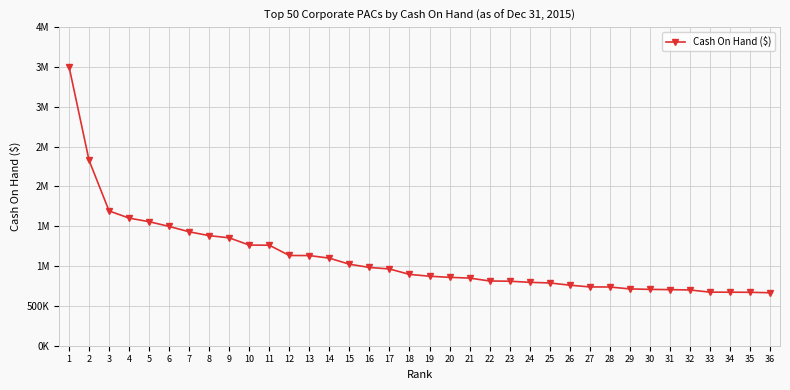

Rank the categories by value from lowest to highest.

36, 35, 34, 33, 32, 31, 30, 29, 28, 27, 26, 25, 24, 23, 22, 21, 20, 19, 18, 17, 16, 15, 14, 13, 12, 11, 10, 9, 8, 7, 6, 5, 4, 3, 2, 1